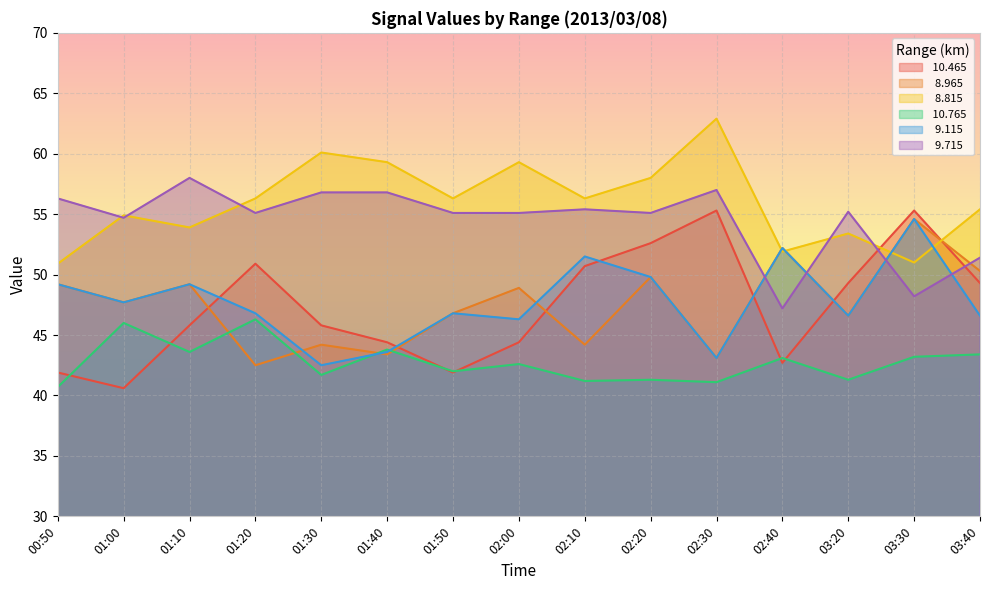

In   8.815, how many points are higher than both neighbors (excluding endpoints)?

5